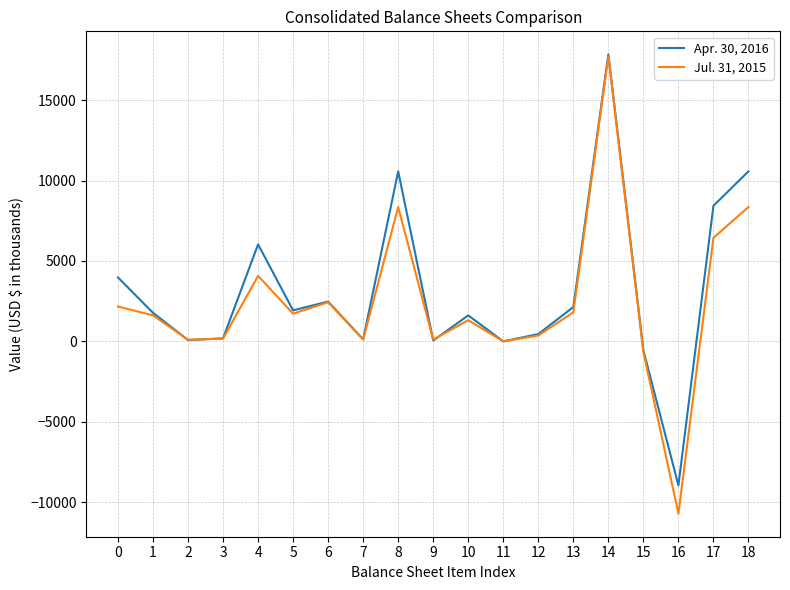

Rank the series by their average value, from lowest to highest.

Jul. 31, 2015, Apr. 30, 2016